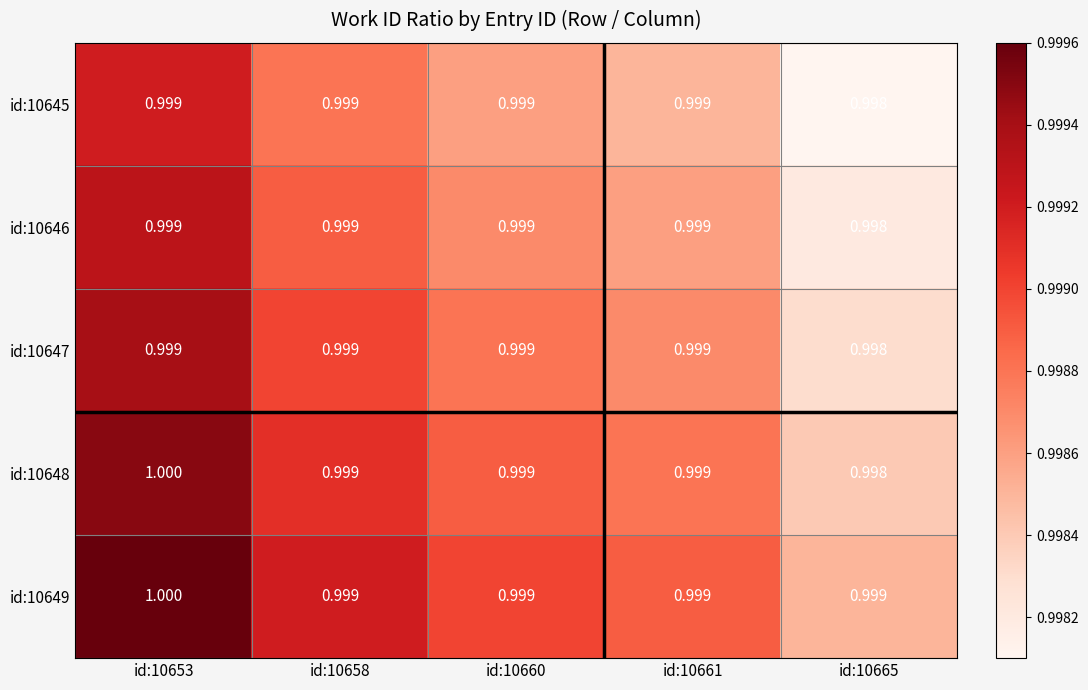

What is the total value across all series at id:10658?

5.0